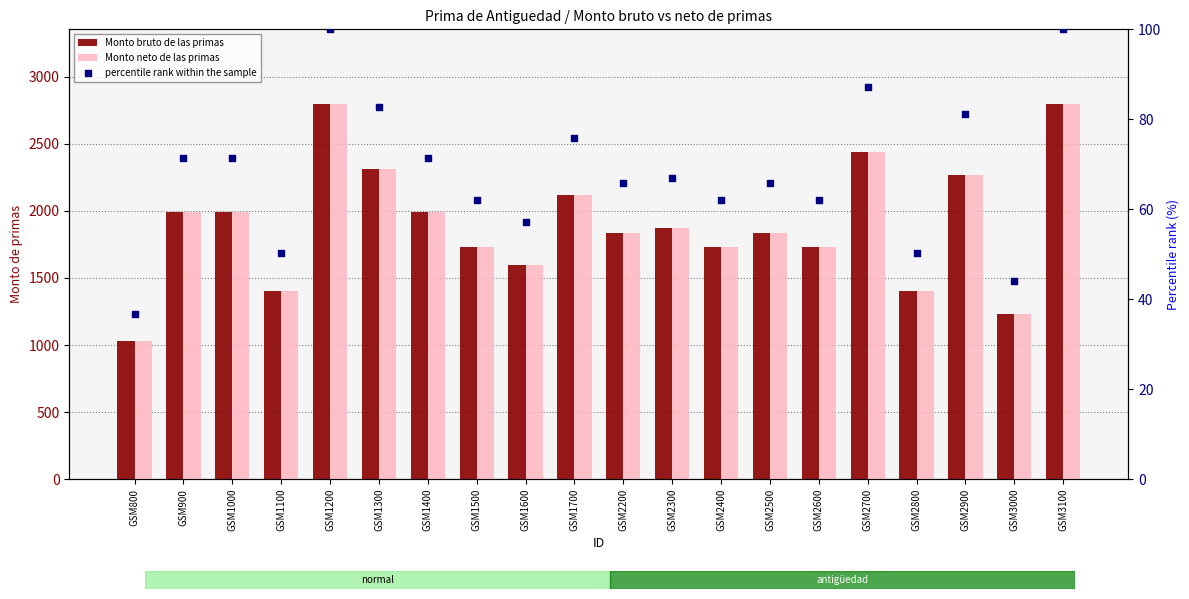

At which category is the sum across all series the highest?

GSM1200